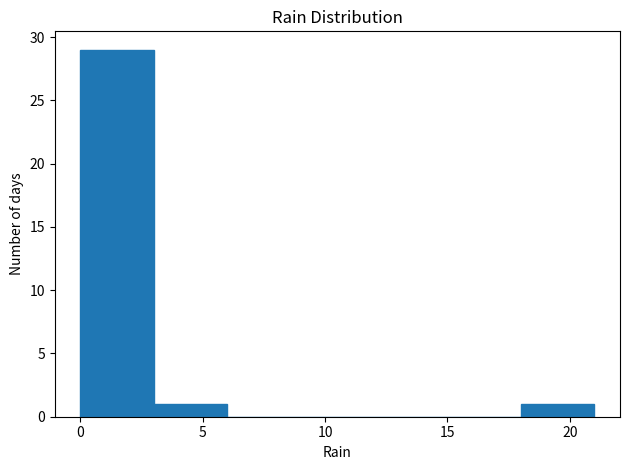

Reading left to right, transcribe this chart: for each bar, give the range it covers on the x-axis and its height. The values are not printed on the chart, so give them approximately, as read against the axis.

0 to 3: 29
3 to 6: 1
6 to 9: 0
9 to 12: 0
12 to 15: 0
15 to 18: 0
18 to 21: 1